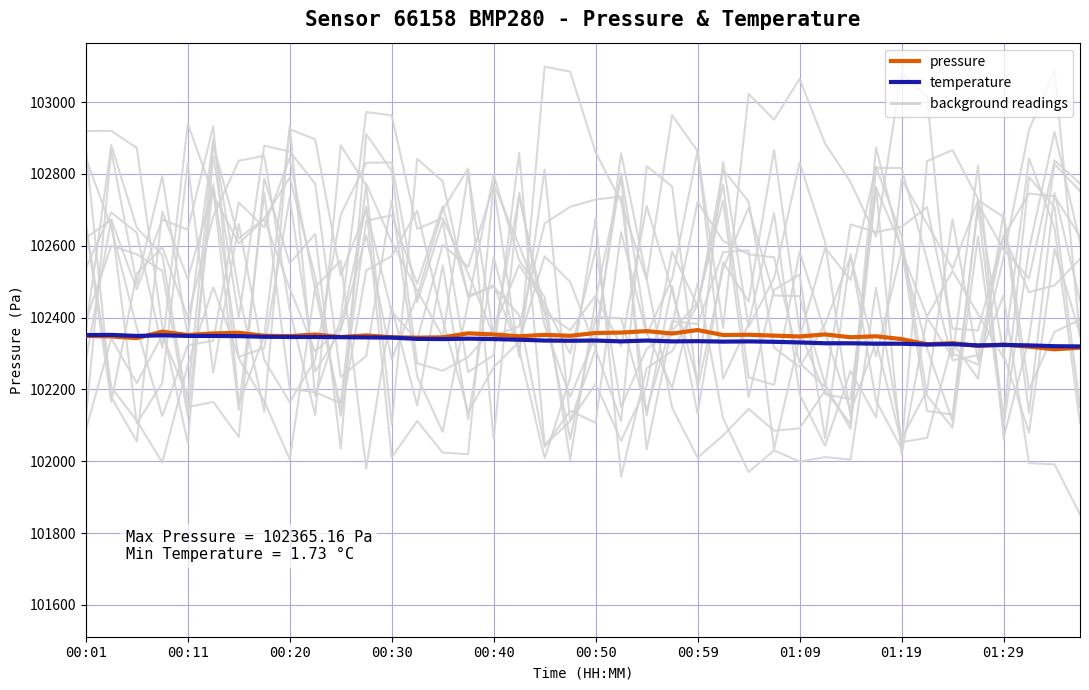

Count the number of categories in the chart.

40